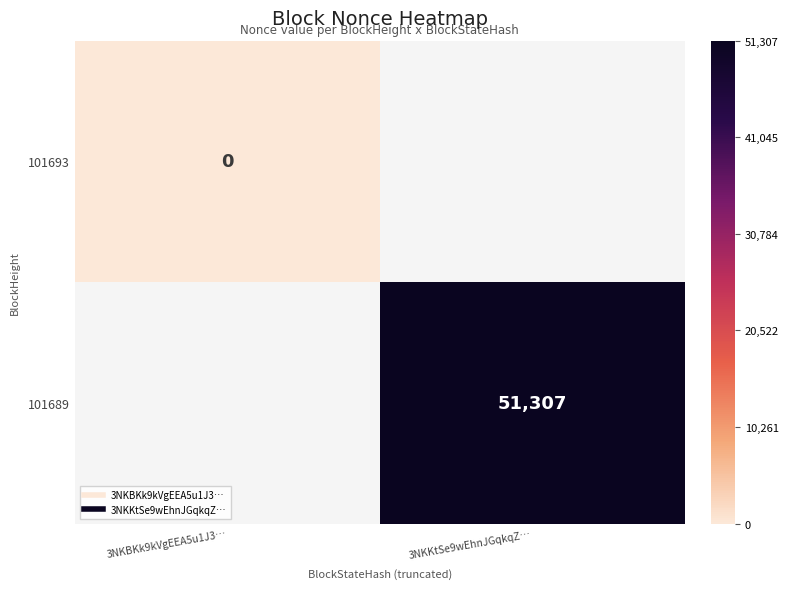

Is the value of 101693 at 3NKBKk9kVgEEA5u1J3… greater than the value of 101689 at 3NKKtSe9wEhnJGqkqZ…?

No